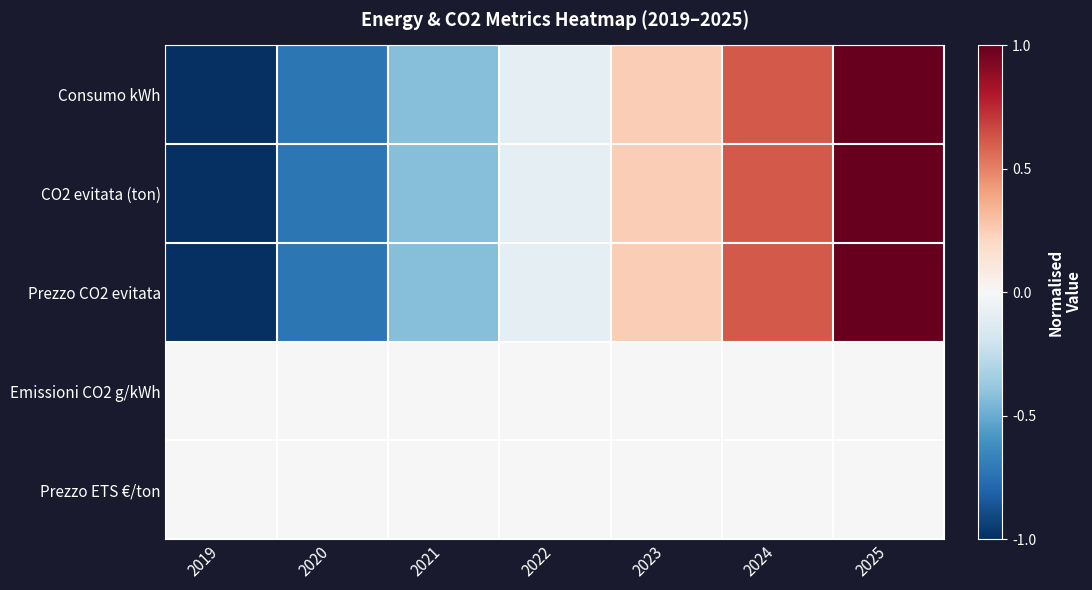

Reading right to left, list all the values displayed in this chart.

Consumo kWh: 2025=1.0	2024=0.6	2023=0.2	2022=-0.1	2021=-0.4	2020=-0.7	2019=-1.0
CO2 evitata (ton): 2025=1.0	2024=0.6	2023=0.2	2022=-0.1	2021=-0.4	2020=-0.7	2019=-1.0
Prezzo CO2 evitata: 2025=1.0	2024=0.6	2023=0.2	2022=-0.1	2021=-0.4	2020=-0.7	2019=-1.0
Emissioni CO2 g/kWh: 2025=0.0	2024=0.0	2023=0.0	2022=0.0	2021=0.0	2020=0.0	2019=0.0
Prezzo ETS €/ton: 2025=0.0	2024=0.0	2023=0.0	2022=0.0	2021=0.0	2020=0.0	2019=0.0